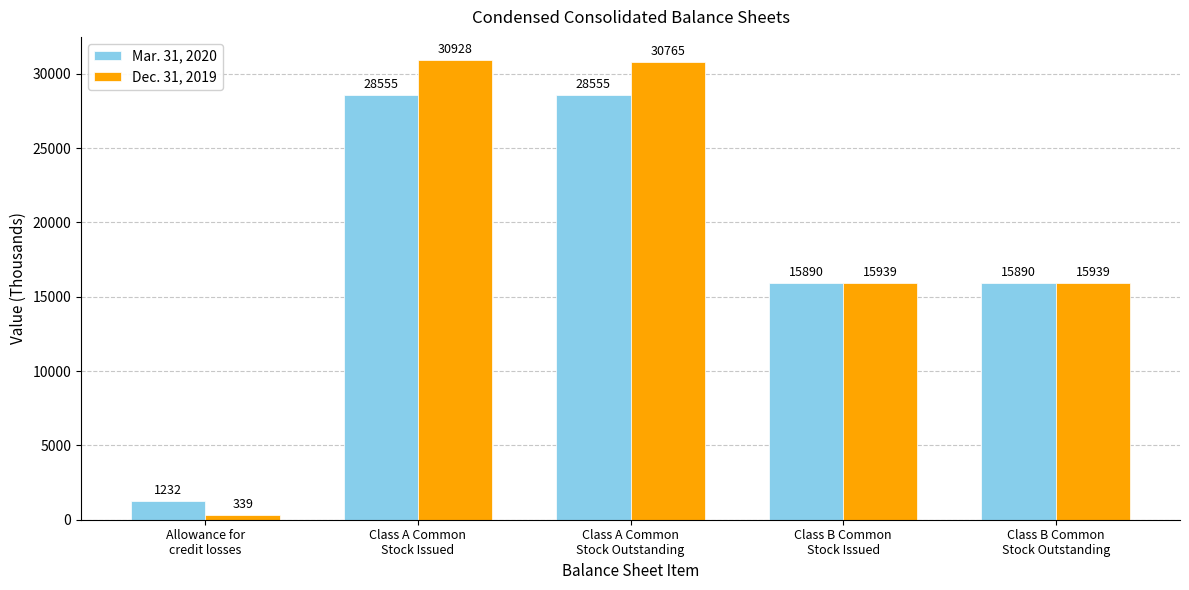

The Dec. 31, 2019 series shows 49570 at Class A Common
Stock Outstanding. True or false?

False